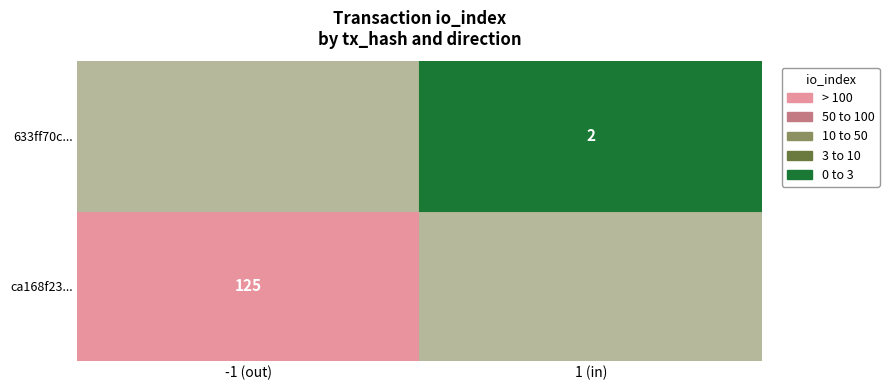

What is the average value of the ca168f23... series?

62